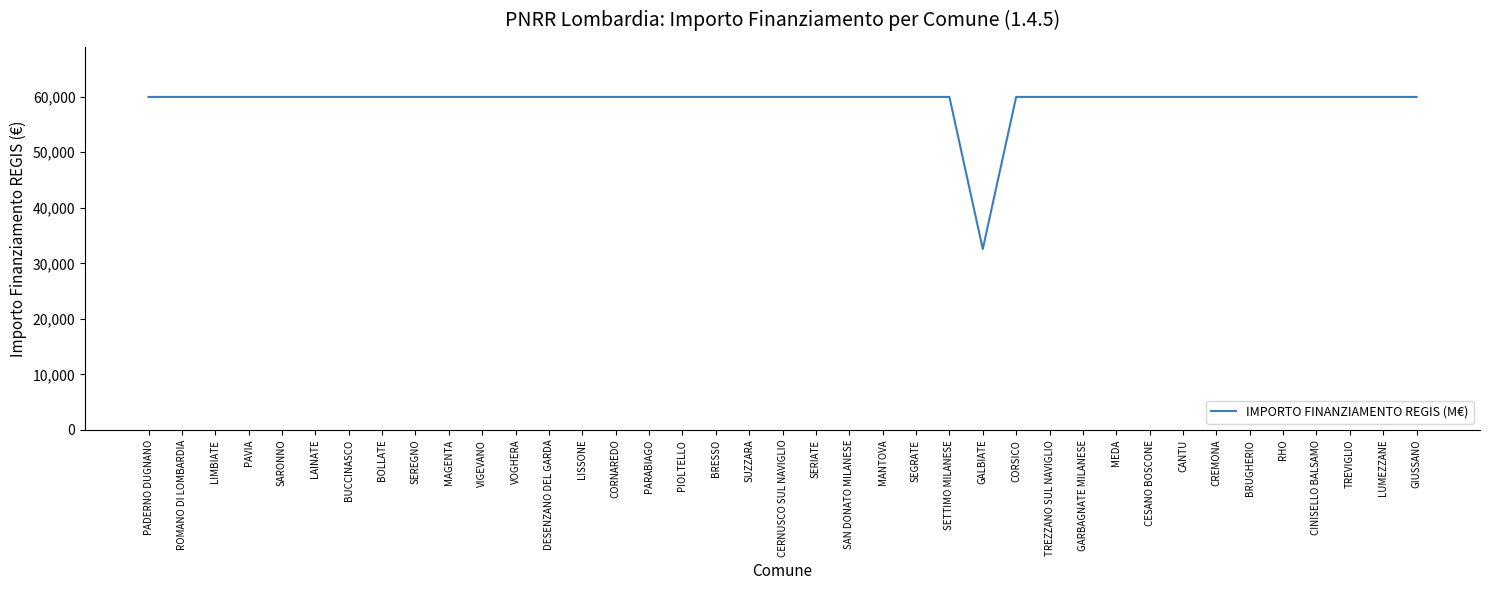

True or false: the data shows 18619 at LUMEZZANE.

False